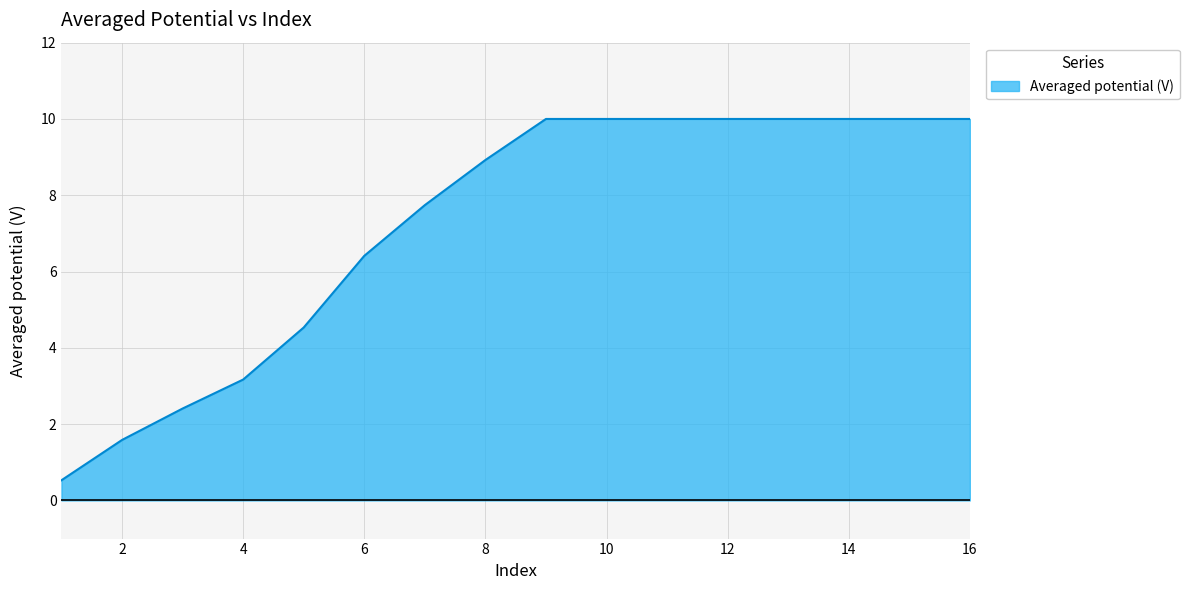

What is the difference between the maximum and minimum values?

9.5